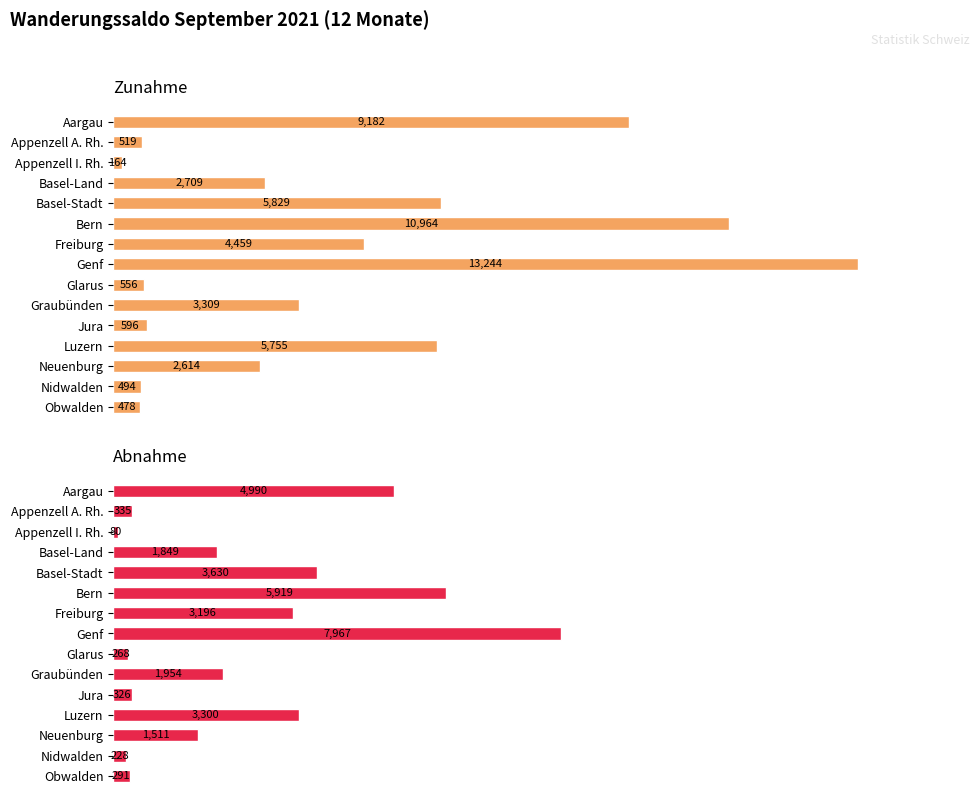

Is the value of Zunahme at Bern greater than the value of Abnahme at Obwalden?

Yes